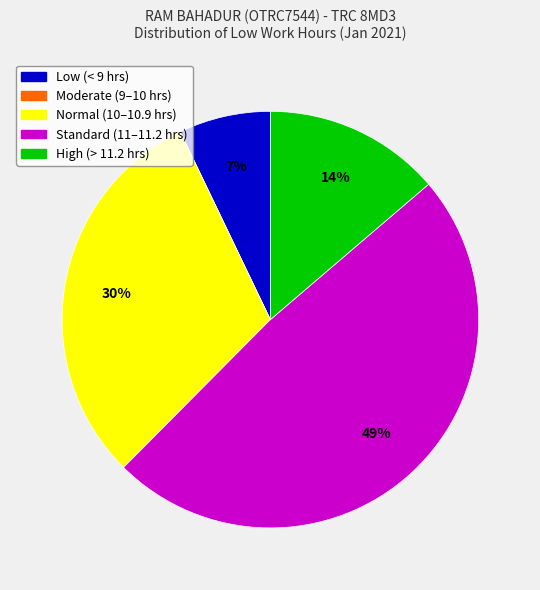

What percentage is the Standard (11–11.2 hrs) slice, to the nearest percent?

49%